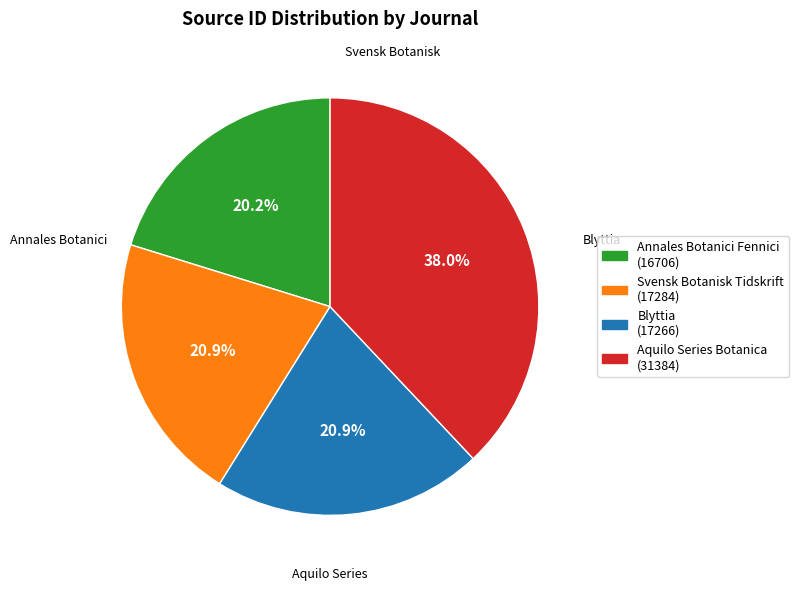

The Svensk Botanisk Tidskrift slice represents 36% of the pie. True or false?

False